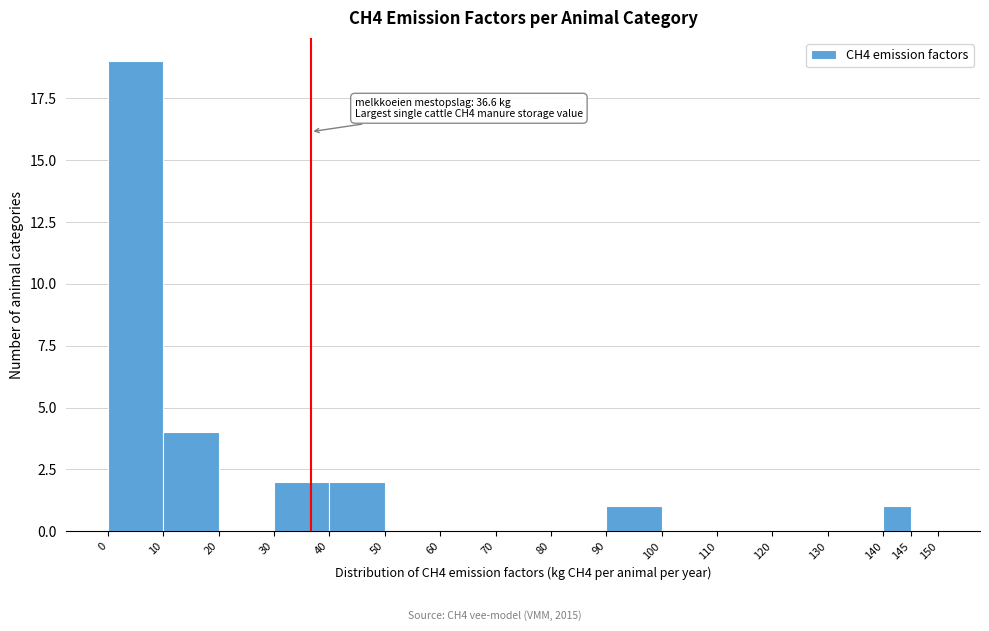

Which range on the x-axis has the tallest bar?

0 to 10